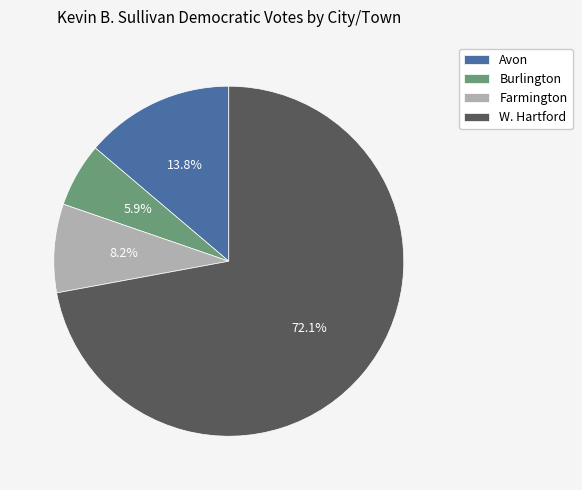

The Avon slice represents 2% of the pie. True or false?

False